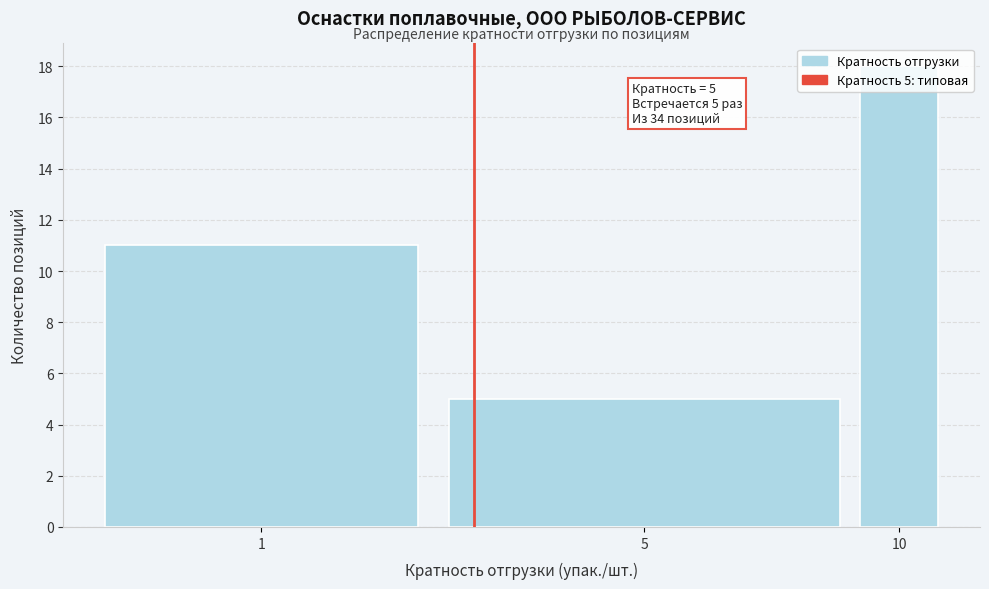

What is the value of the 1st bar from the left?

11